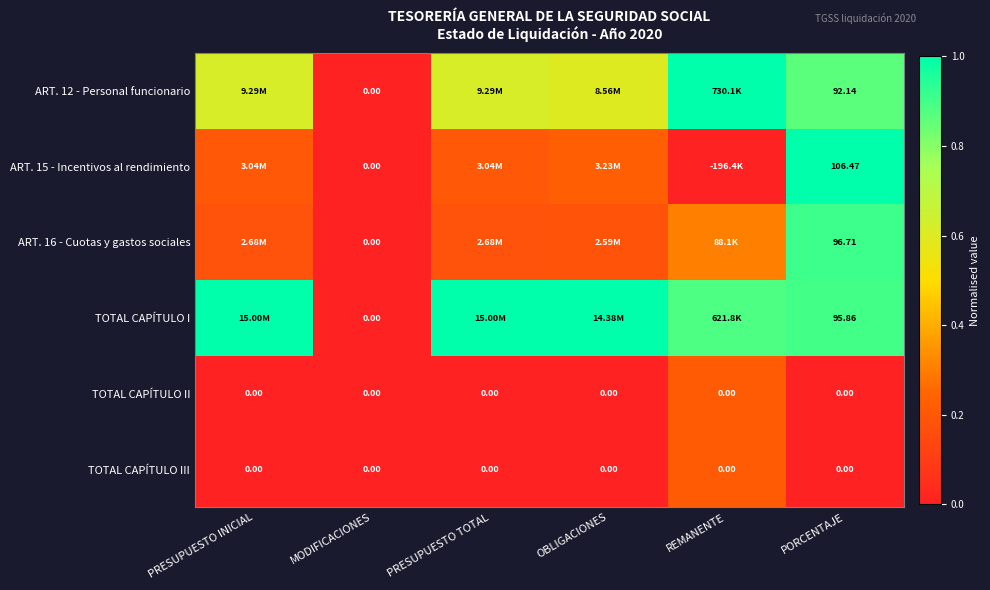

Which has a higher value, MODIFICACIONES or PORCENTAJE?

PORCENTAJE